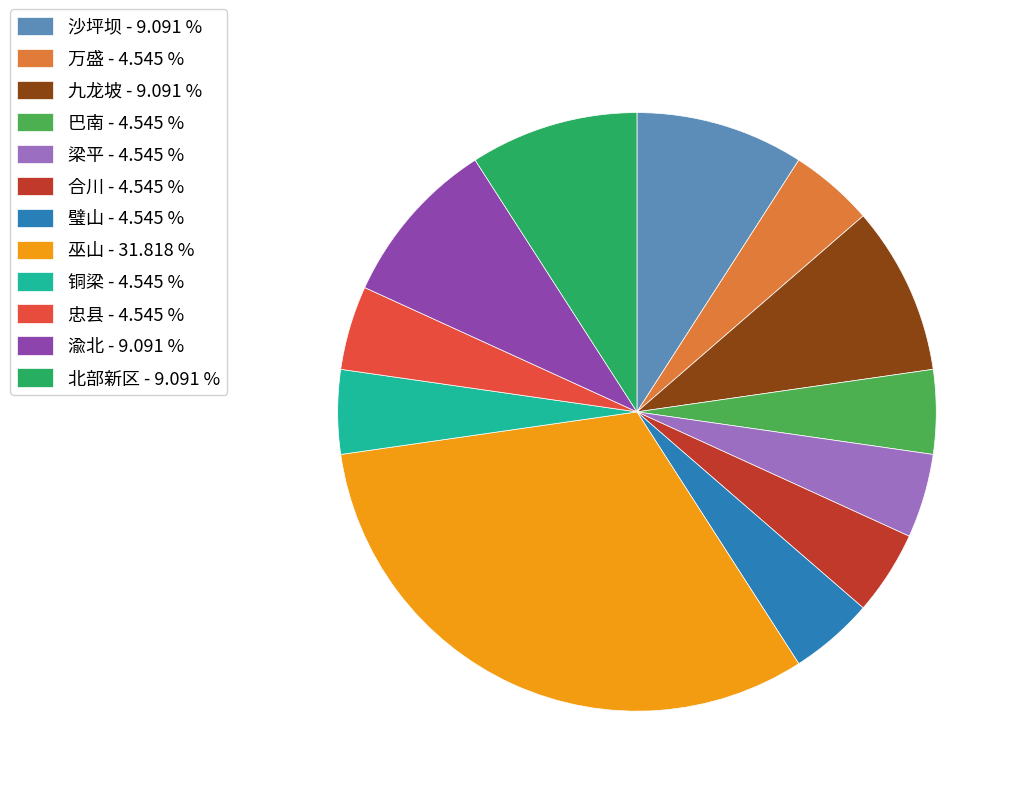

Does any single category account for the majority?

No